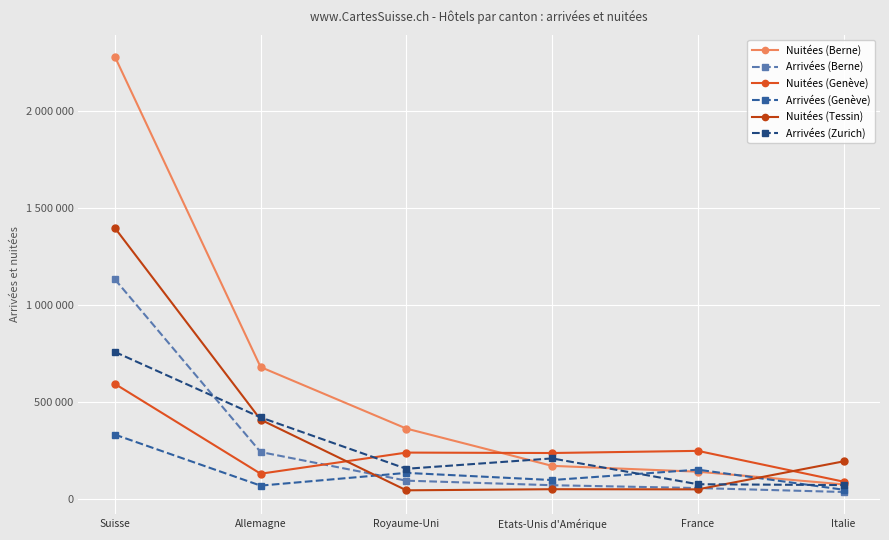

What is the label of the 6th point from the left?

Italie